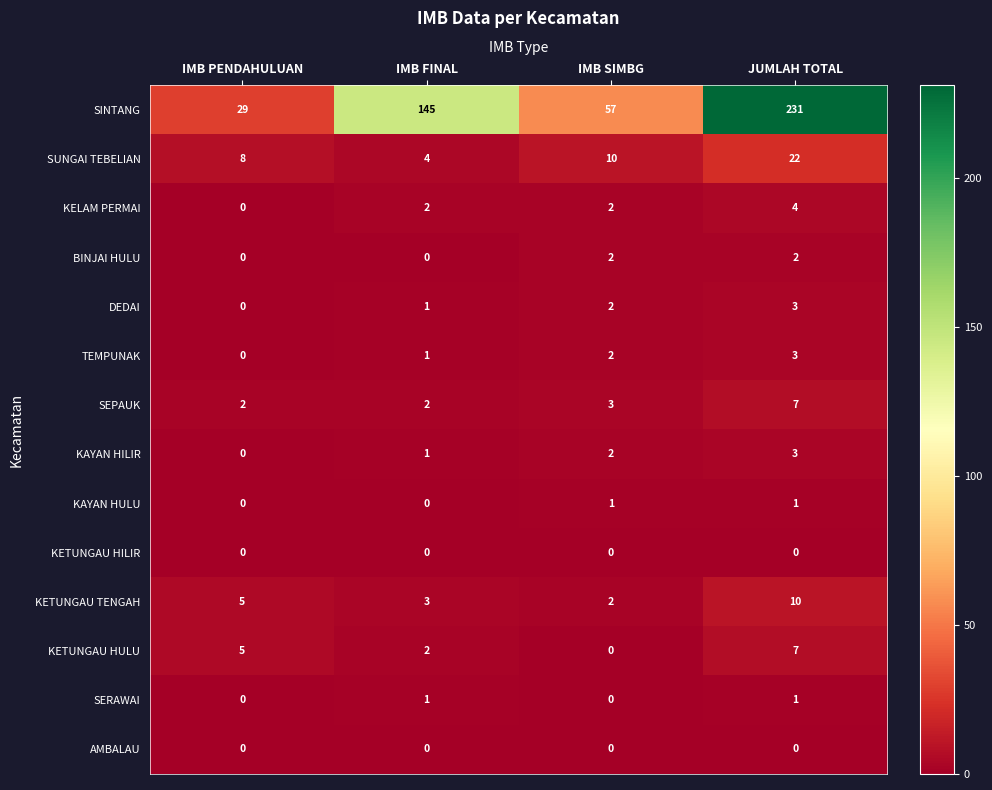

The value of SEPAUK at IMB PENDAHULUAN is 3. True or false?

False